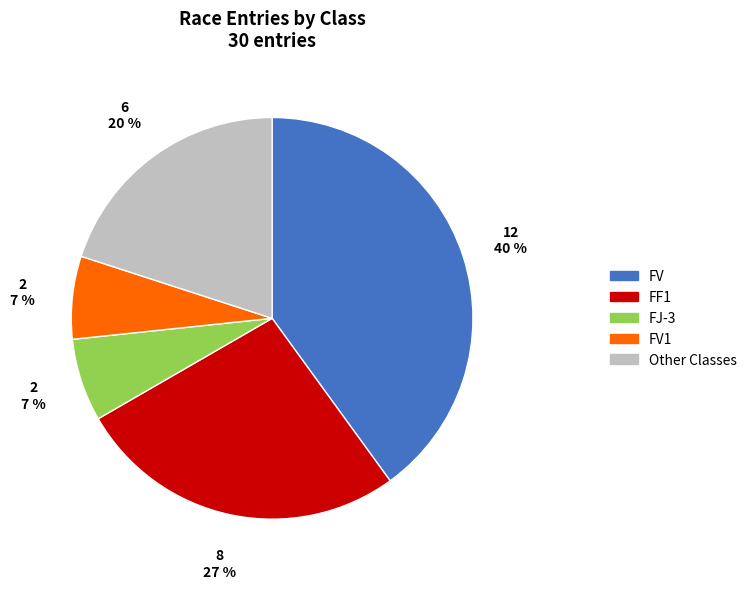

To the nearest percent, what portion does FV represent?

40%